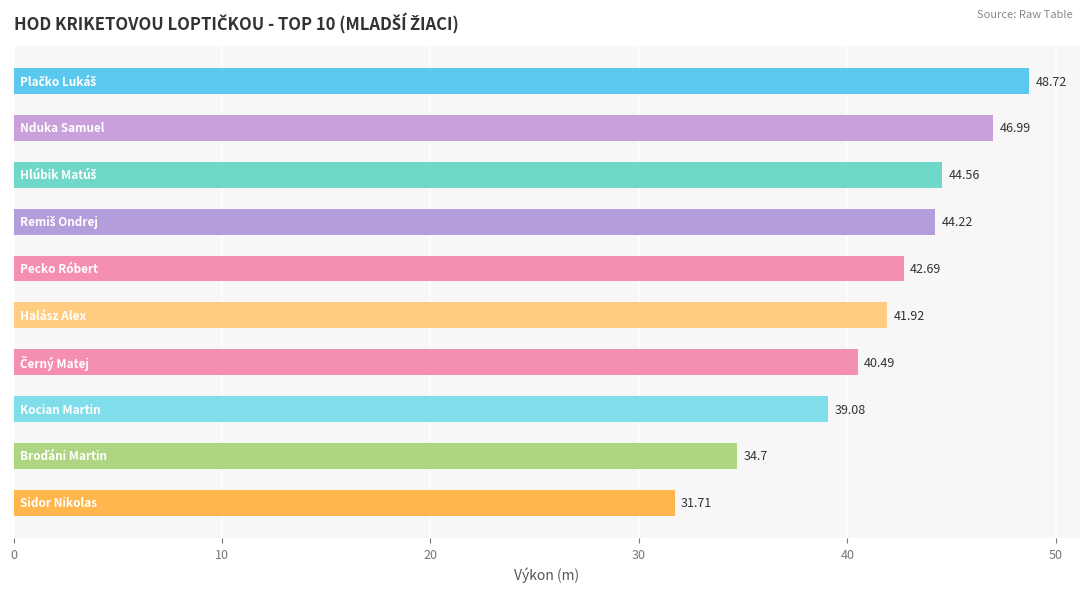

What is the difference between the second highest and second lowest values?

12.3